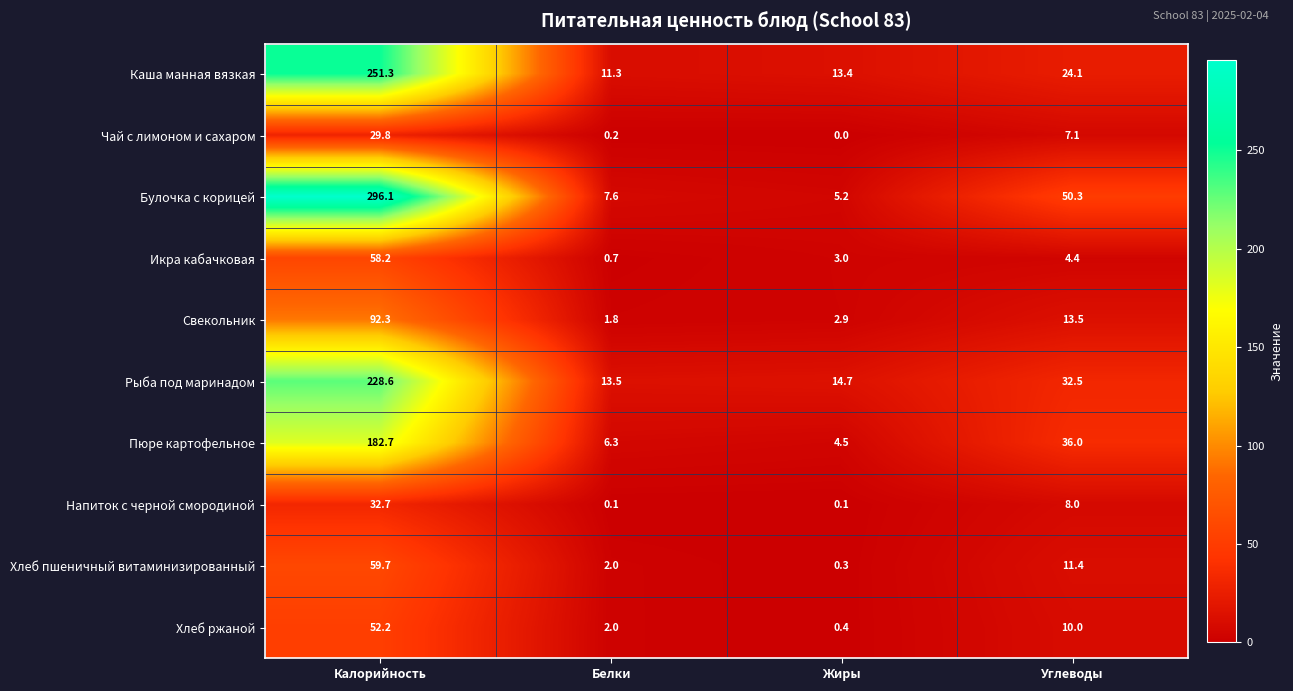

Rank the series at Калорийность from highest to lowest value.

Булочка с корицей, Каша манная вязкая, Рыба под маринадом, Пюре картофельное, Свекольник, Хлеб пшеничный витаминизированный, Икра кабачковая, Хлеб ржаной, Напиток с черной смородиной, Чай с лимоном и сахаром